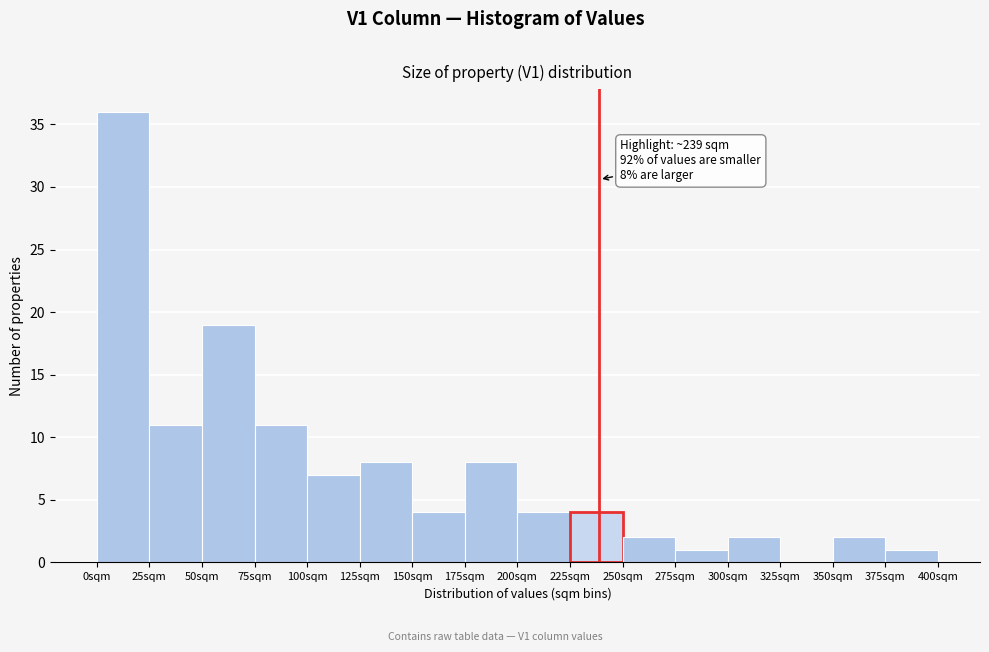

Which range on the x-axis has the tallest bar?

0 to 25